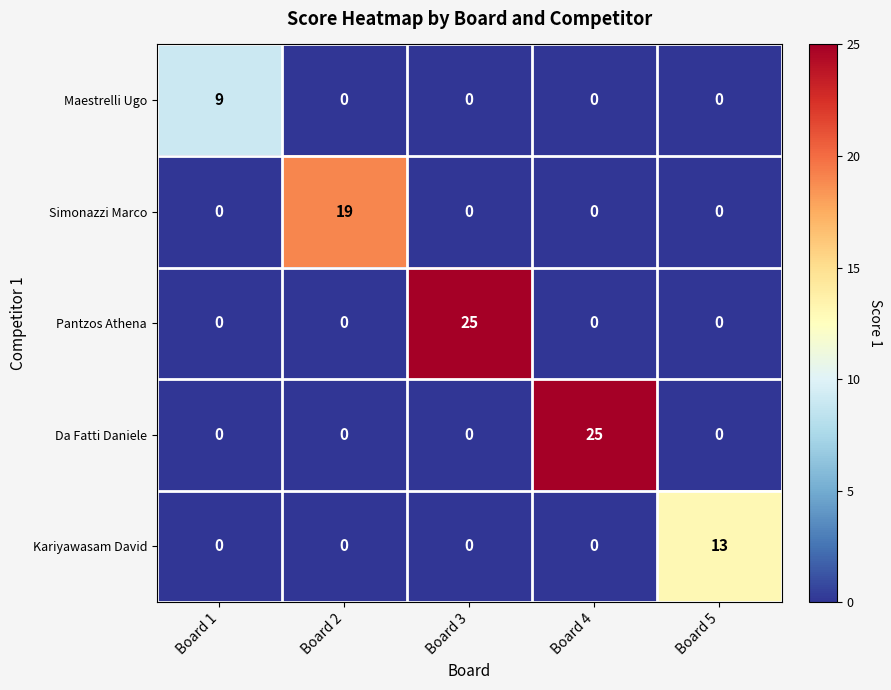

What is the total value across all series at Board 5?

13